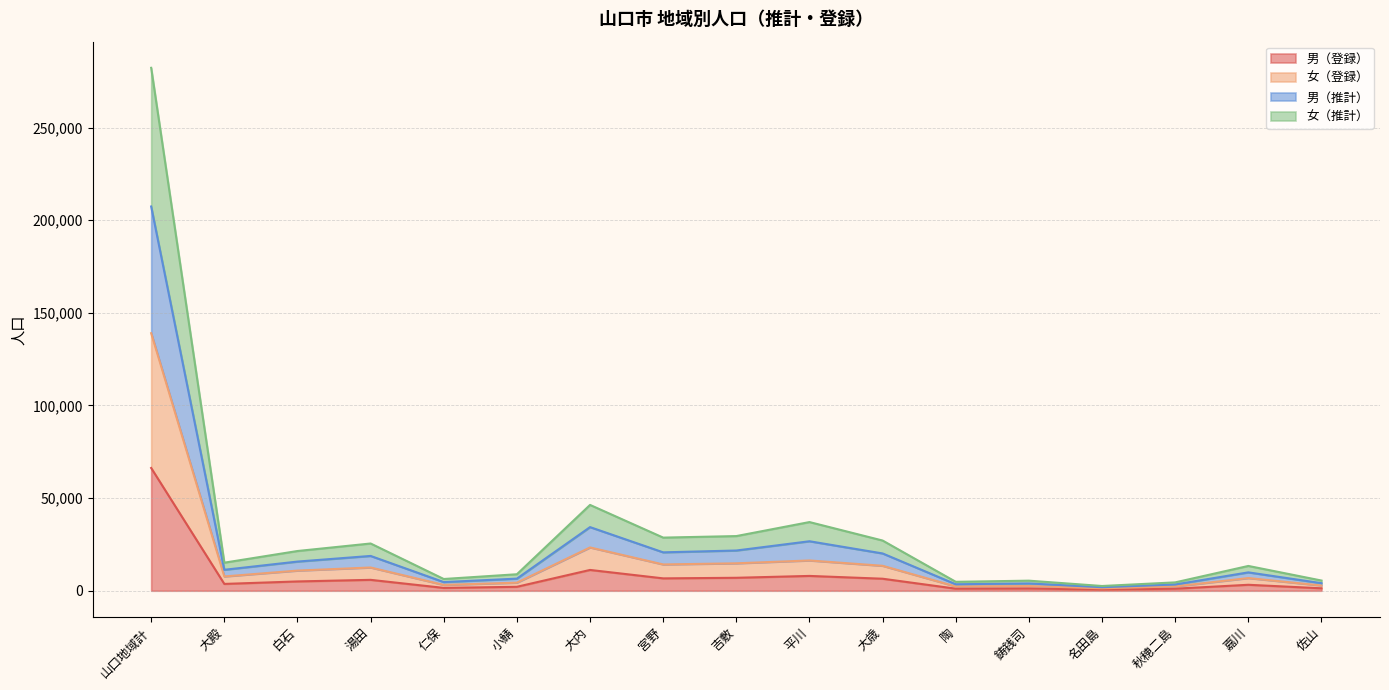

How many lines are shown in the chart?

4